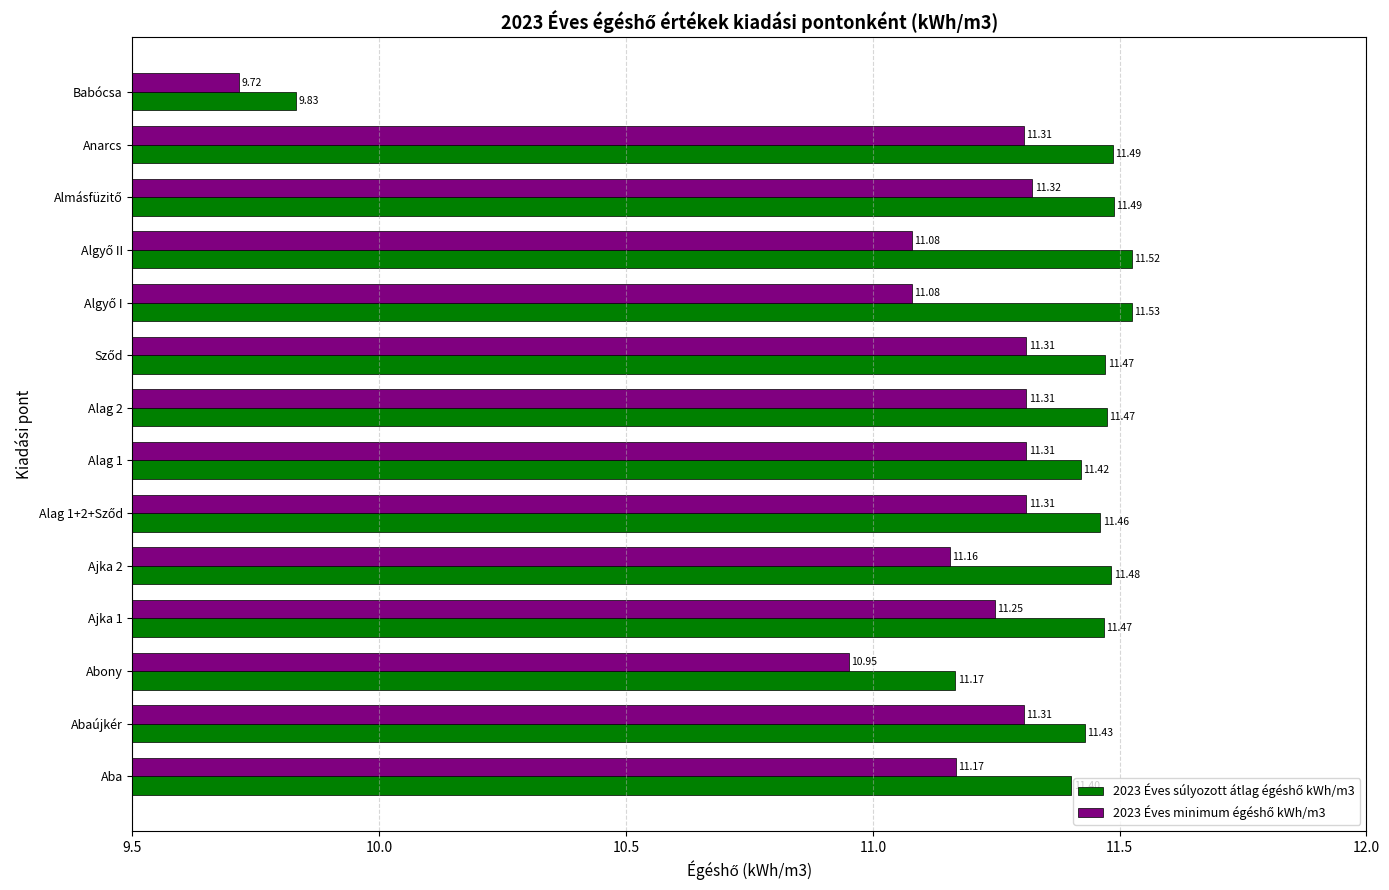

At how many categories does at least one series exceed 10?

13